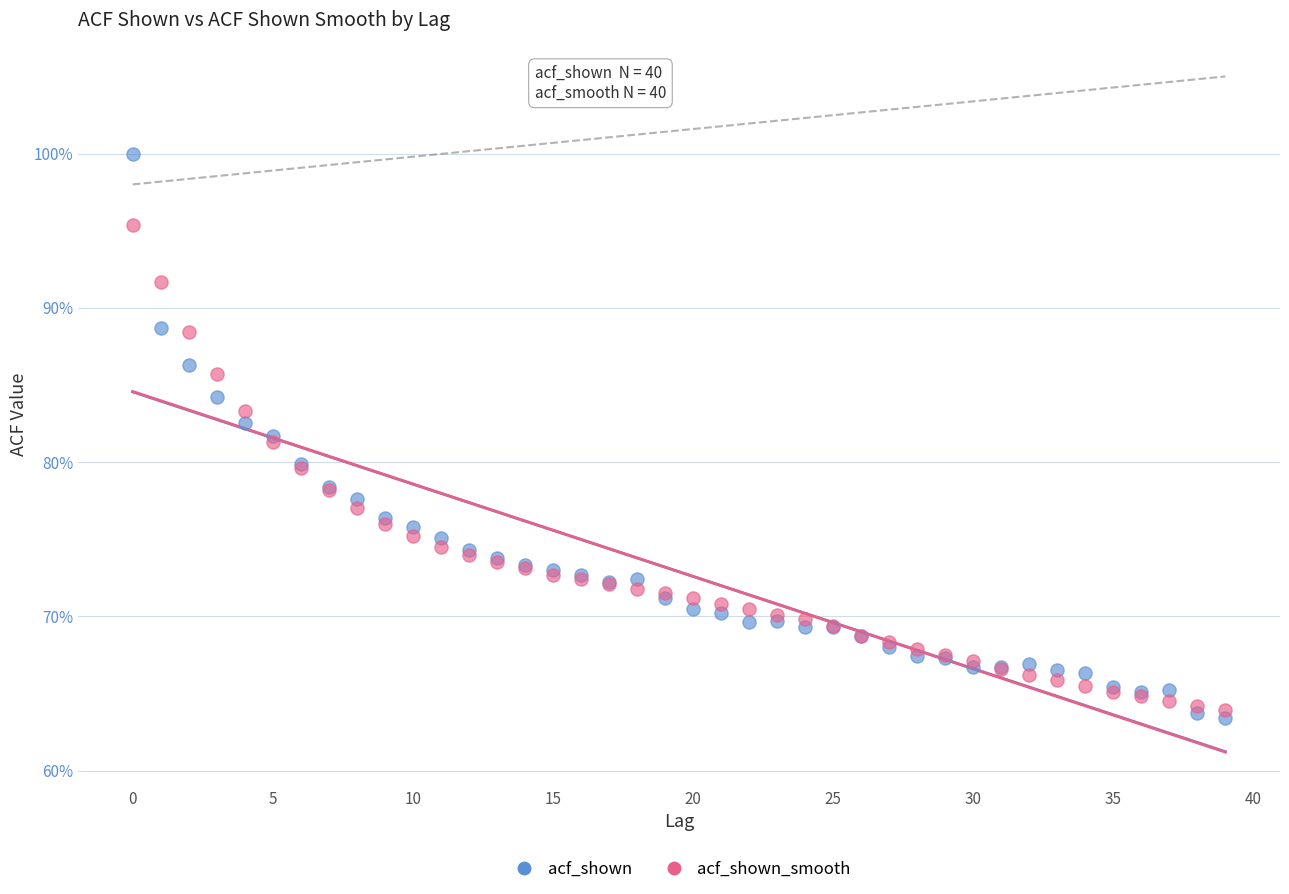

Which series reaches the maximum Y coordinate?

acf_shown